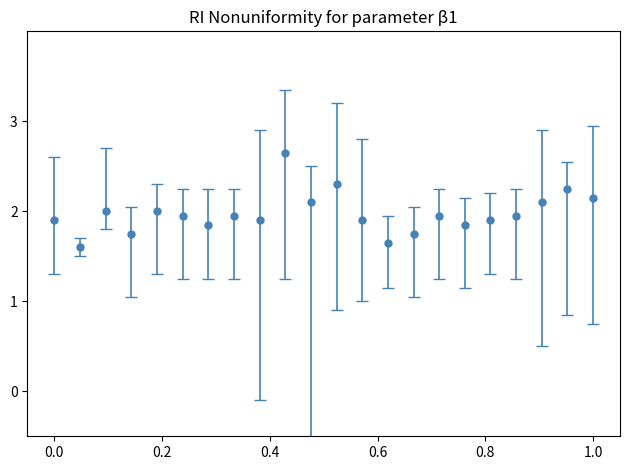

What is the sum of all values?

43.4